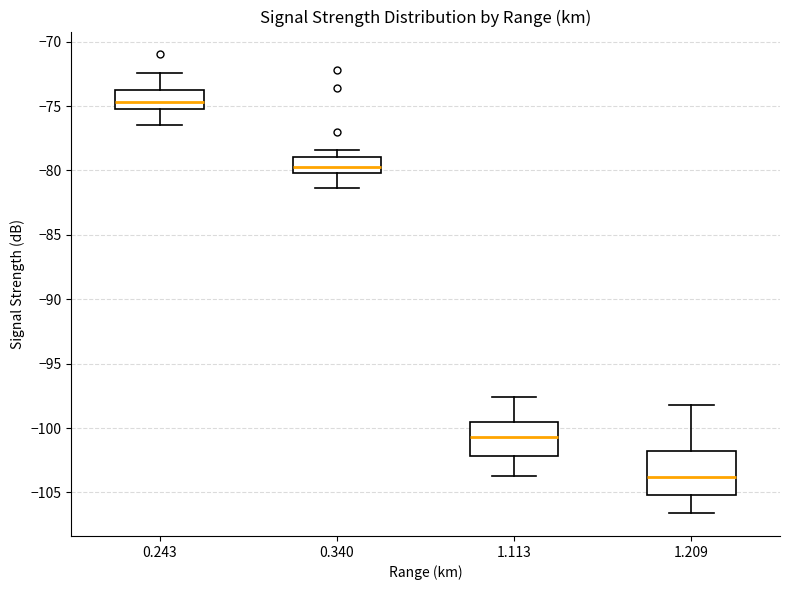

Reading left to right, read every box against the y-axis: the position of its median line, the range the box covers, and the ends of its whiskers. The values are not printed on the chart, so give them approximately, as read against the axis.

0.243: median -74.5, box -75.0 to -73.5, whiskers -76.5 to -72.5
0.340: median -79.5, box -80.0 to -79.0, whiskers -81.5 to -78.5
1.113: median -100.5, box -102.0 to -99.5, whiskers -103.5 to -97.5
1.209: median -104.0, box -105.0 to -102.0, whiskers -106.5 to -98.0